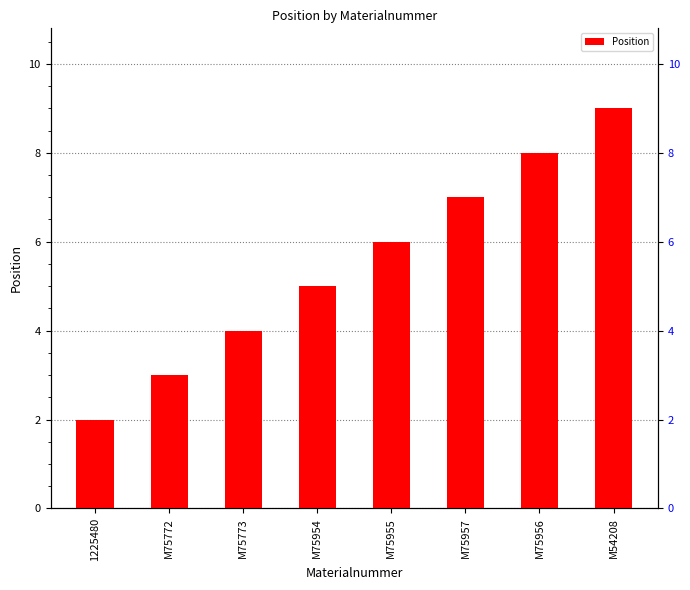

The value at M75957 is 7. True or false?

True